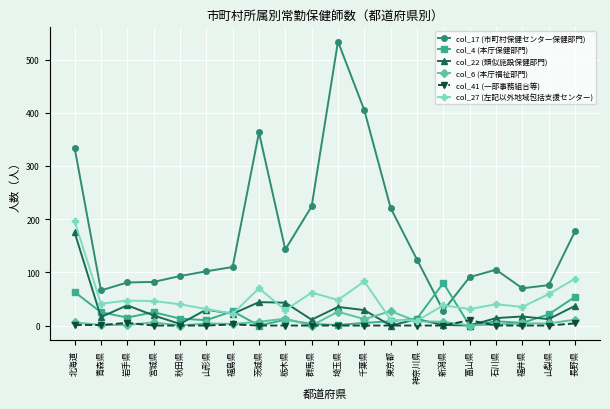

Is it true that col_4 (本庁保健部門) equals 0 at 茨城県?

True